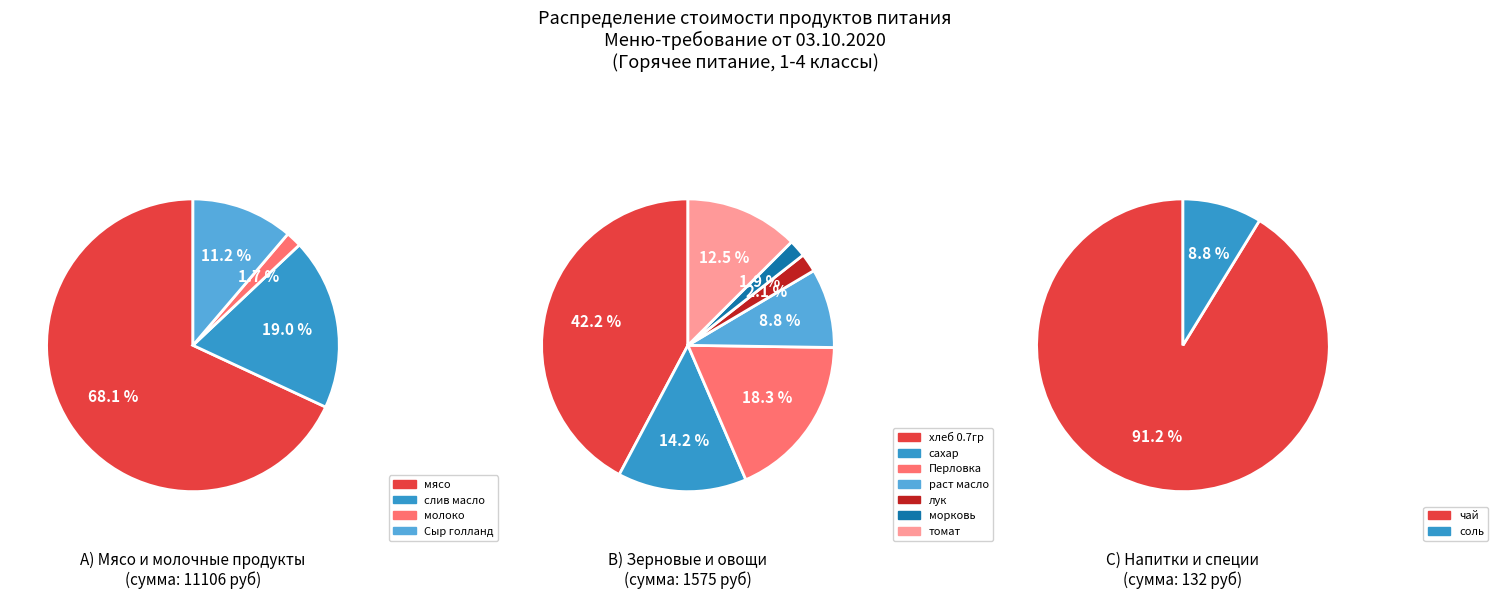

Is there any slice that represents more than half of the pie?

Yes